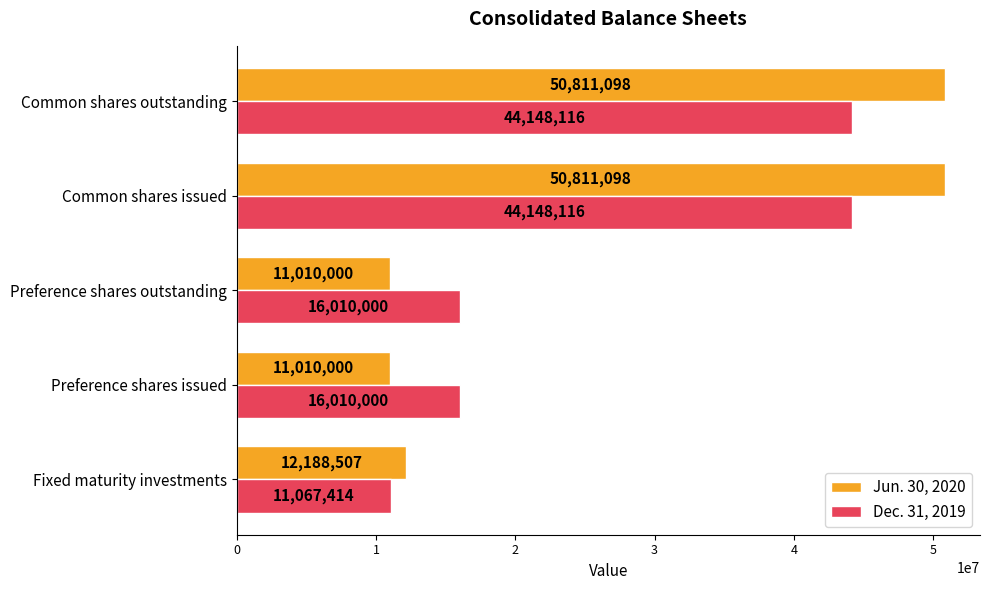

How many series are shown in this chart?

2